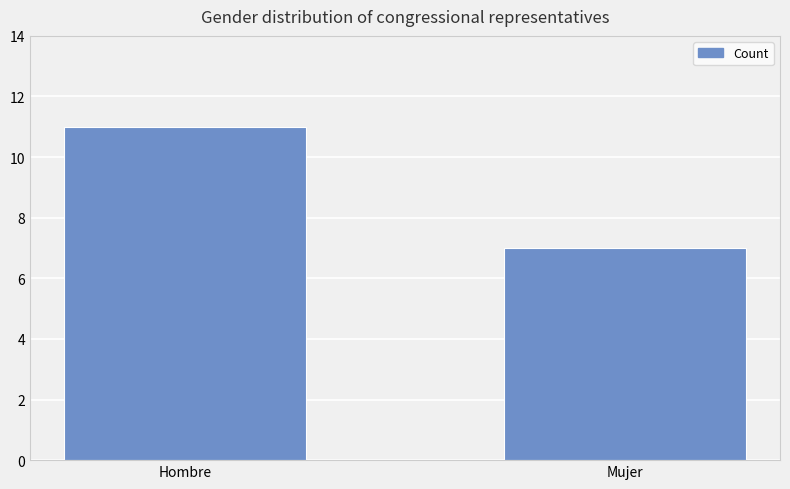

Rank the categories by value from highest to lowest.

Hombre, Mujer